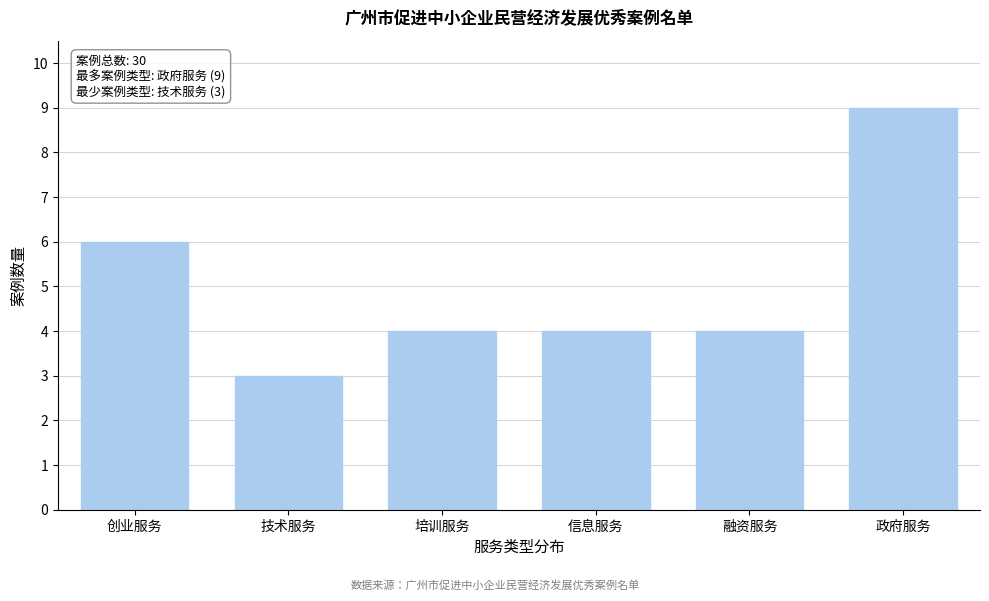

Reading left to right, transcribe all the data shown in this chart.

6	3	4	4	4	9